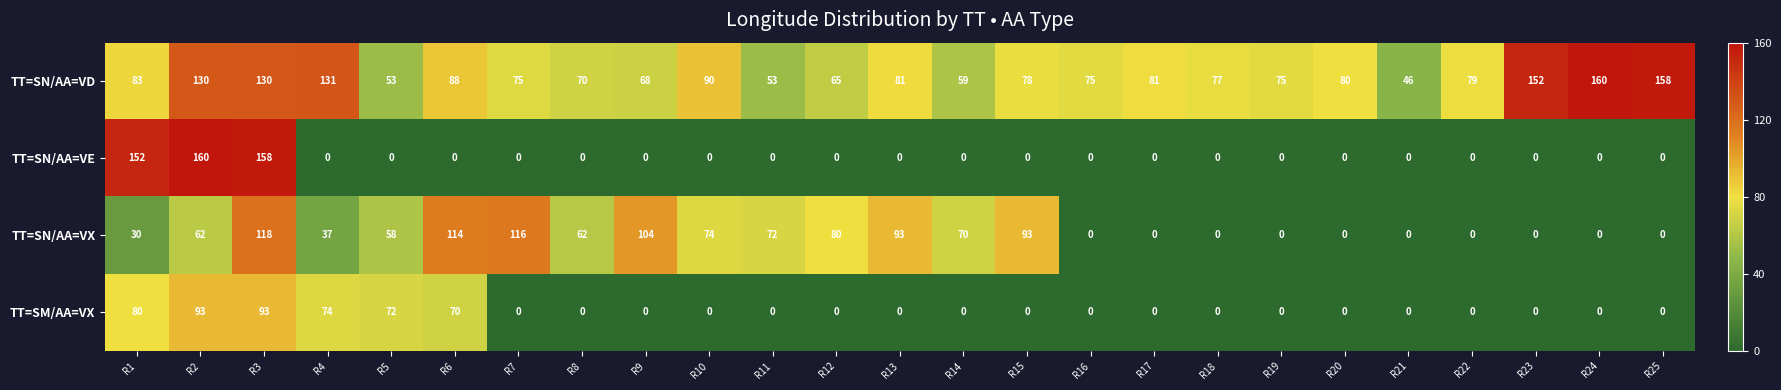

Where does the TT=SN/AA=VX series first go above 58?

R2